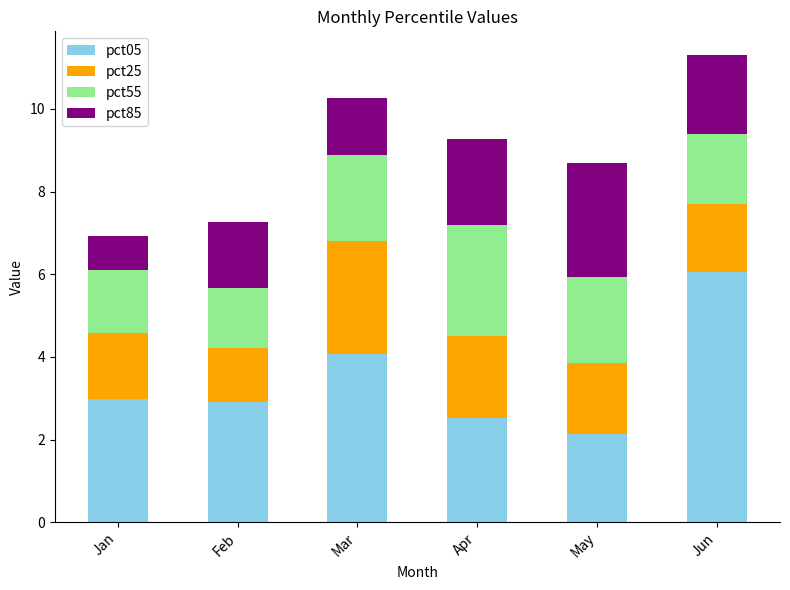

Where is pct05 nearest to the value 4?

Mar